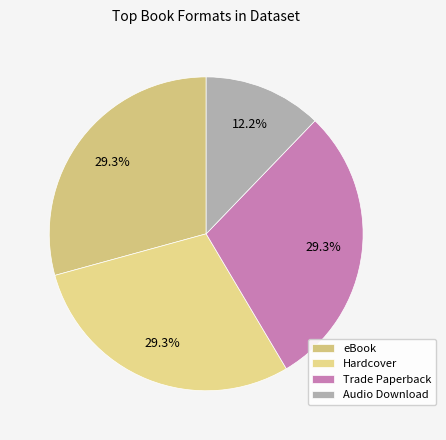

Is it true that Trade Paperback is 19% of the pie?

False